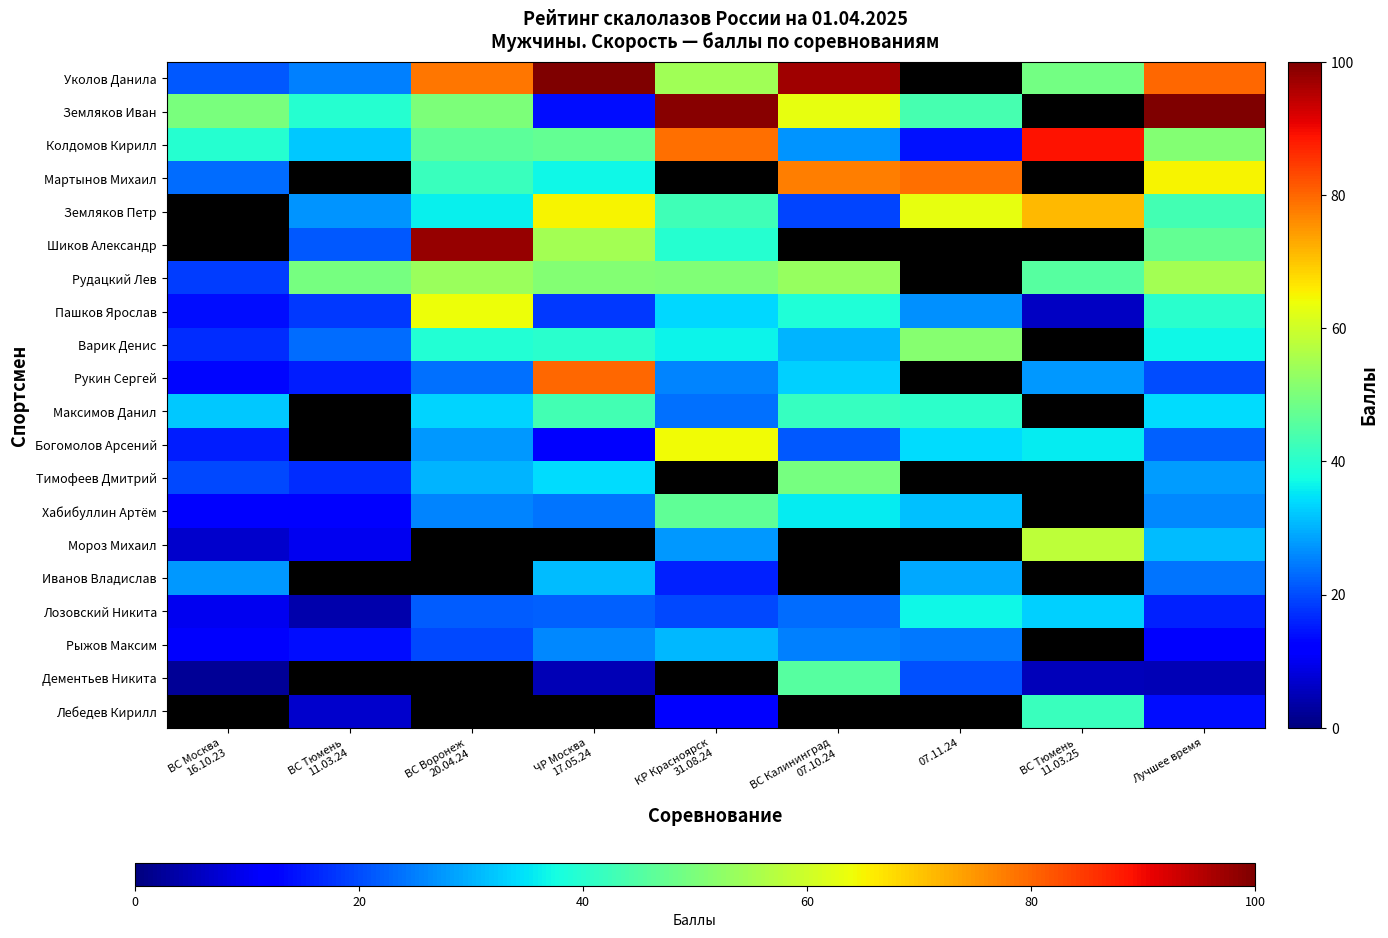

The Хабибуллин Артём series shows 17.0 at КР Красноярск 31.08.24. True or false?

False